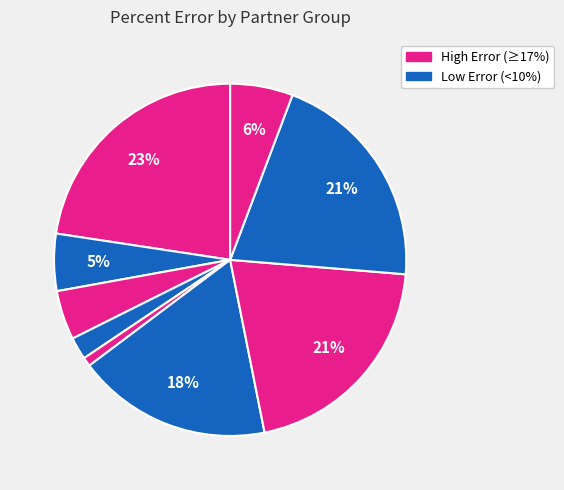

Is there any slice that represents more than half of the pie?

No